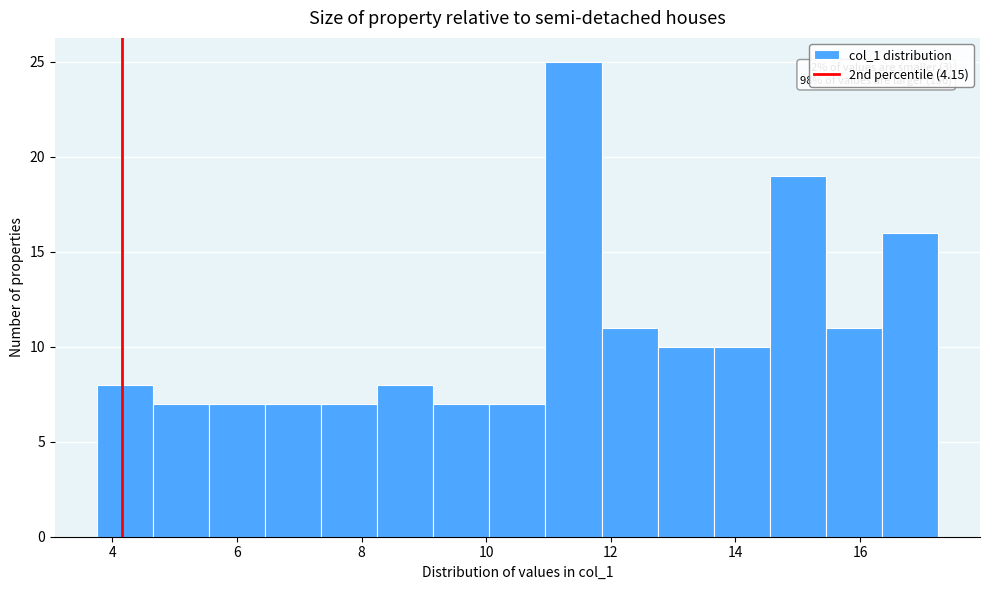

Over which range of the x-axis is the bar tallest?

10.95 to 11.85